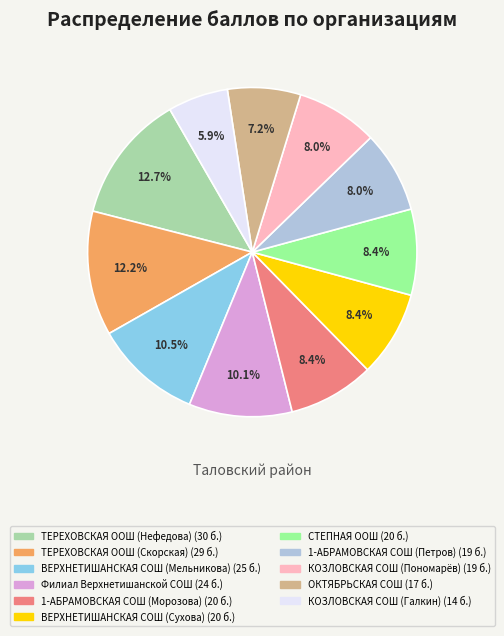

To the nearest percent, what percentage of the pie is СТЕПНАЯ ООШ?

8%